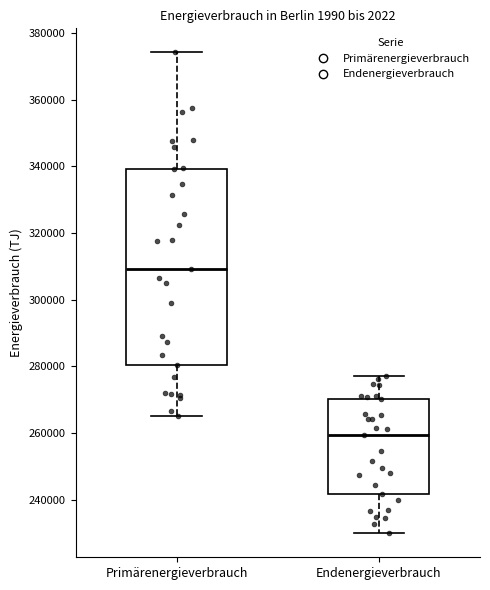

Where is the lower edge of the box for Endenergieverbrauch on the y-axis? The values are not printed on the chart, so give them approximately, as read against the axis.

242000